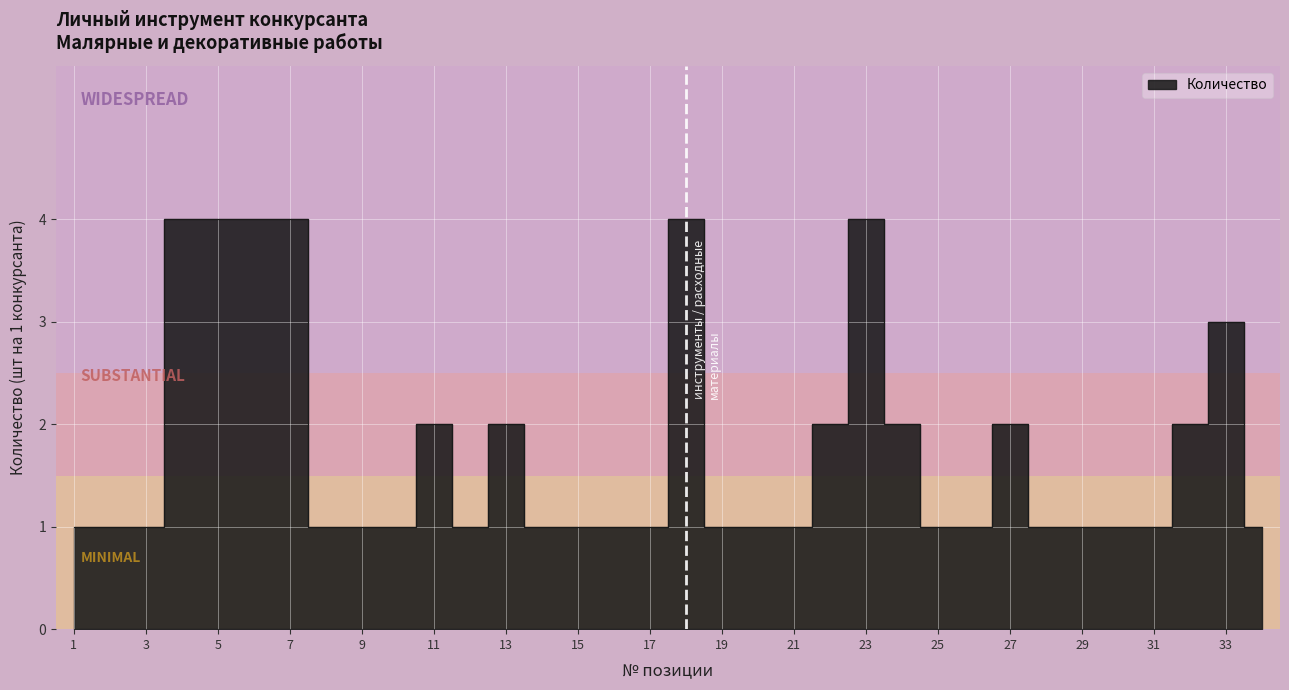

The chart shows a value of 1 at 34. True or false?

True